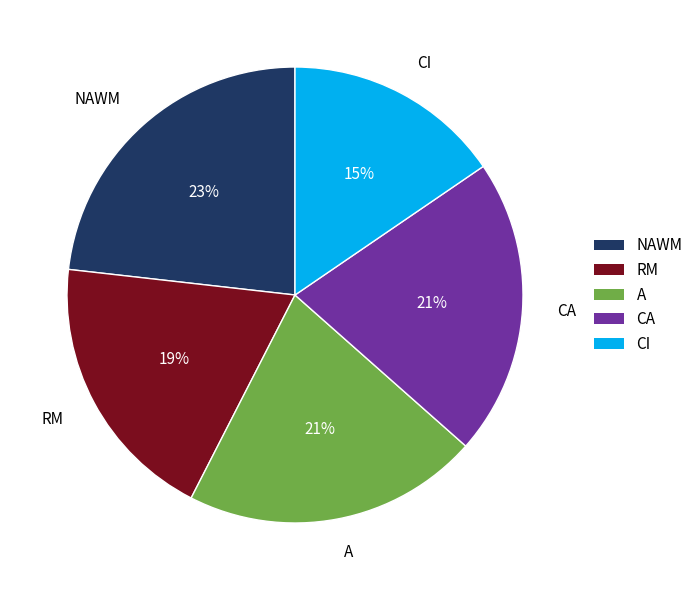

How many segments does this pie chart have?

5